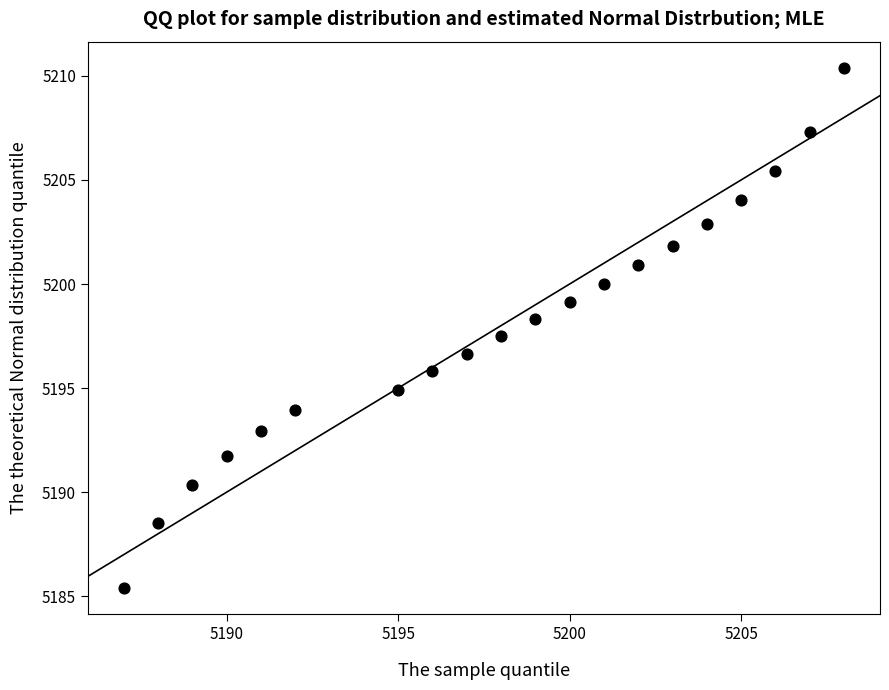

What is the range of Y values (max minus min)?

25.0